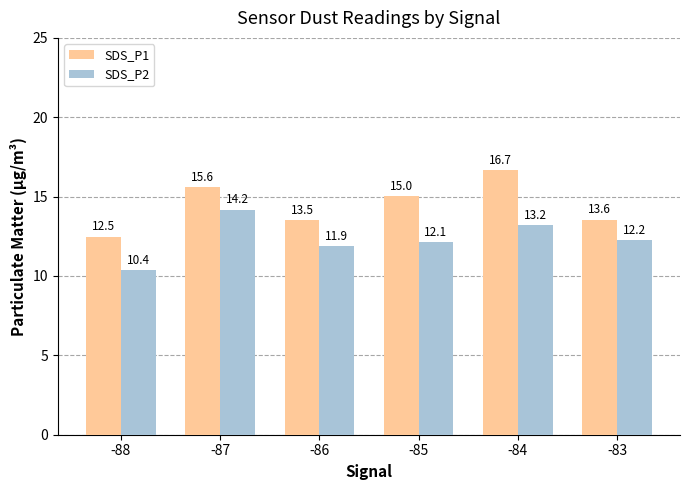

At how many categories does at least one series exceed 15?

3